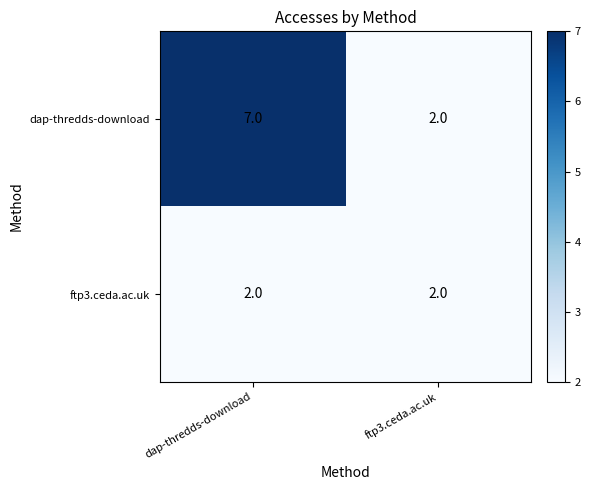

Reading left to right, transcribe all the data shown in this chart.

dap-thredds-download: 7	2
ftp3.ceda.ac.uk: 2	2